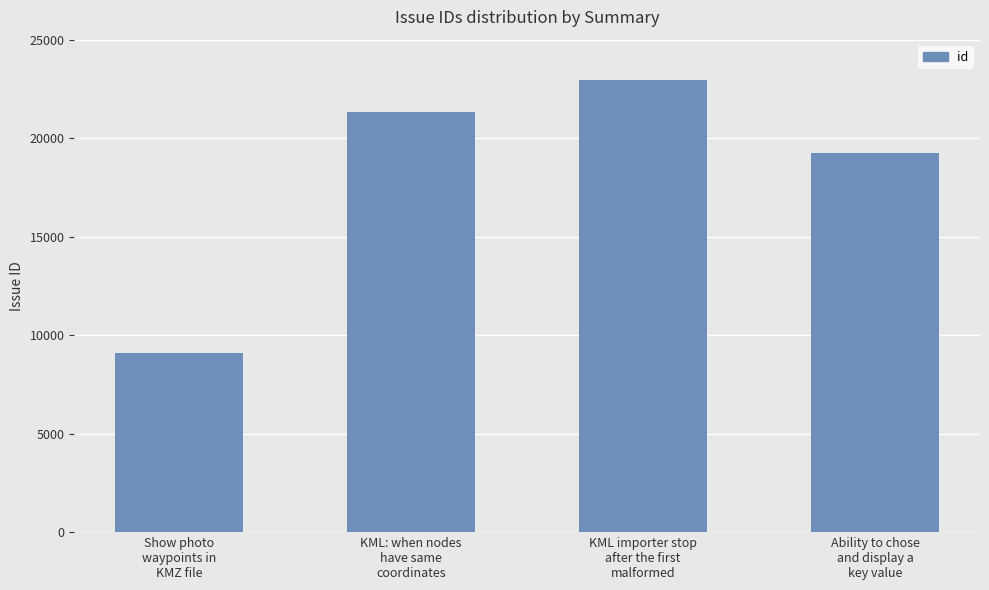

Count the number of data series in this chart.

1